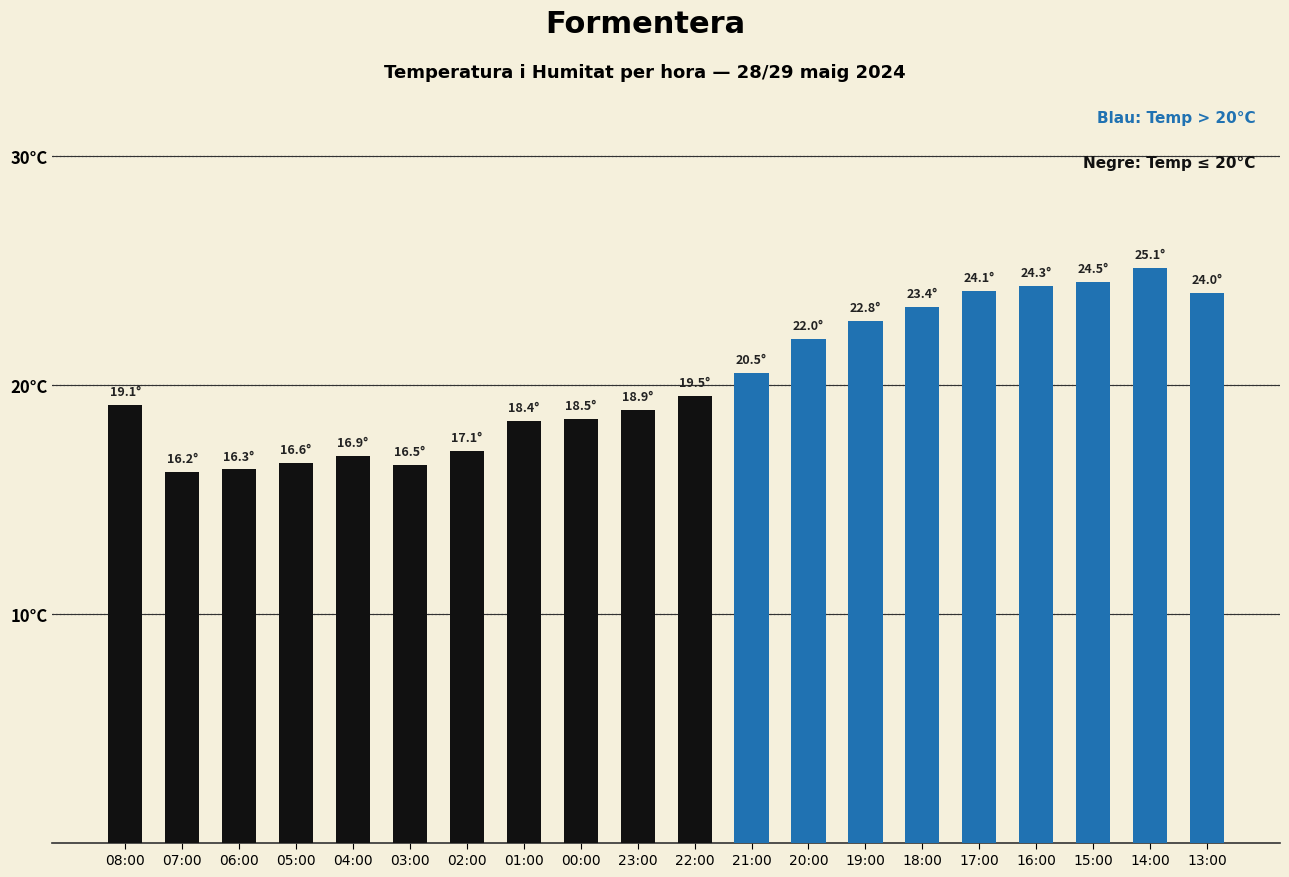

What is the label of the 5th bar from the left?

04:00